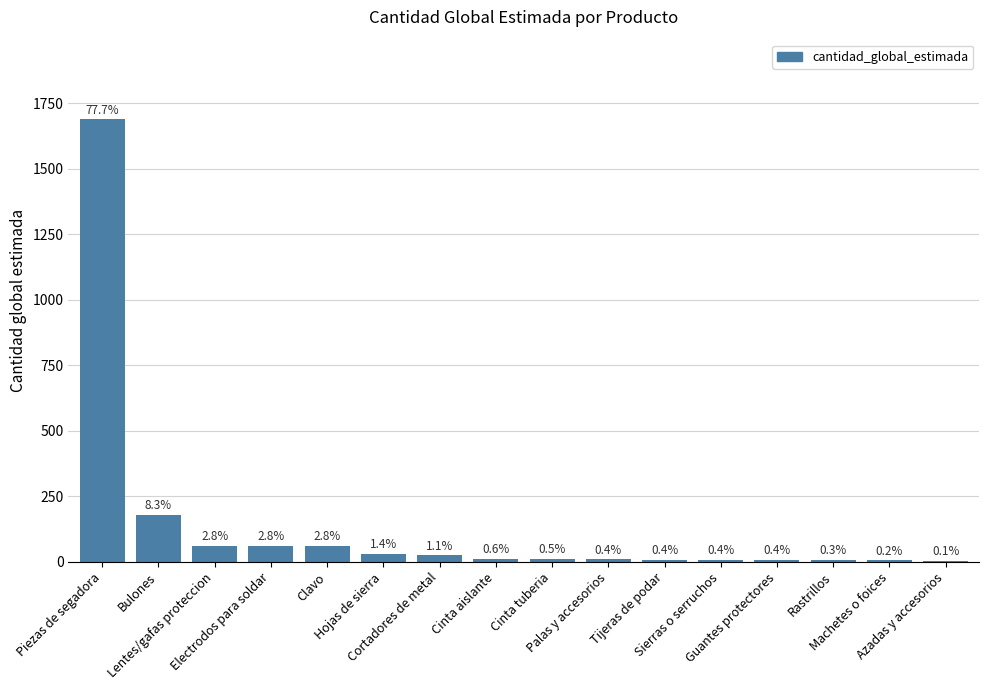

Are the bars horizontal?

No